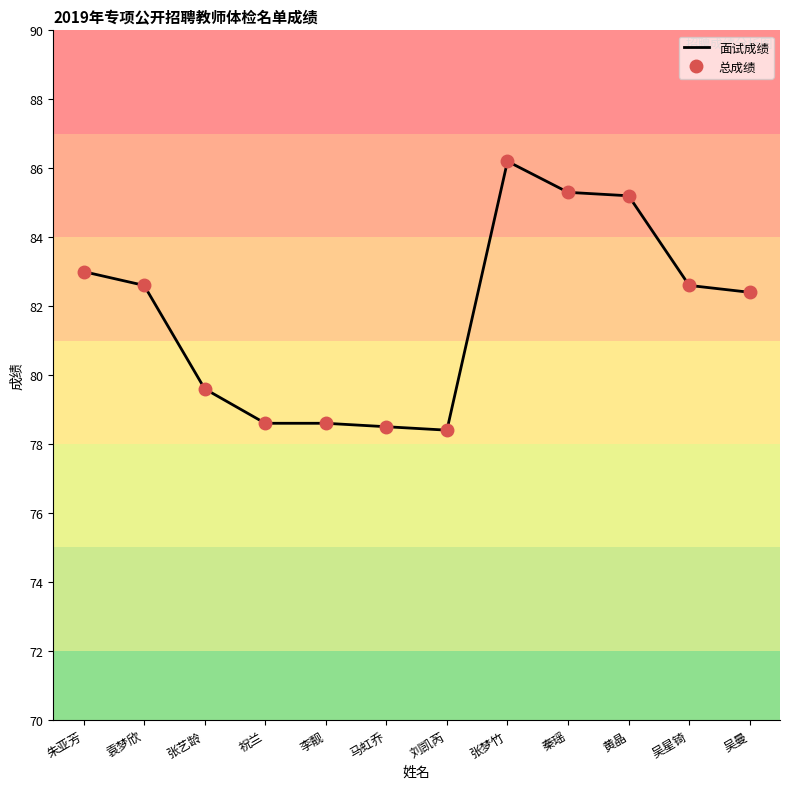

What position from the left is 张梦竹?

8